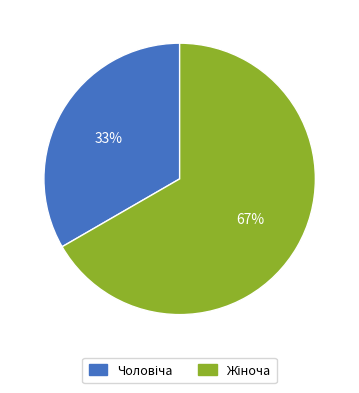

To the nearest percent, what is the average slice percentage?

50%